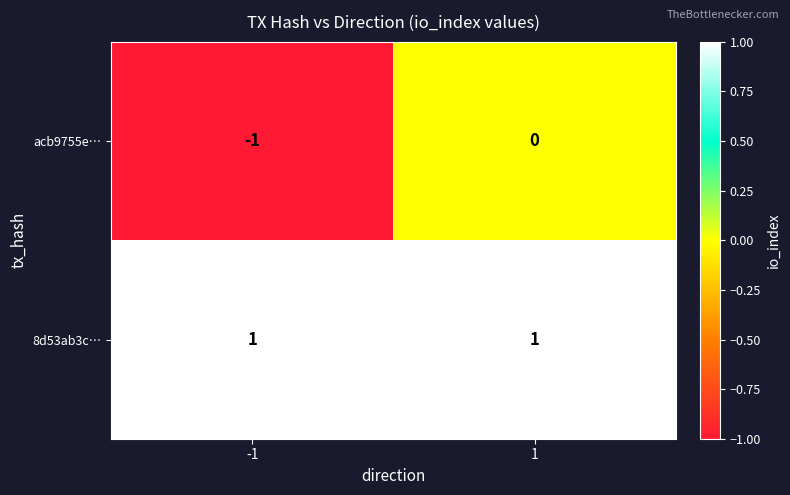

Rank the series at -1 from lowest to highest value.

acb9755e…, 8d53ab3c…